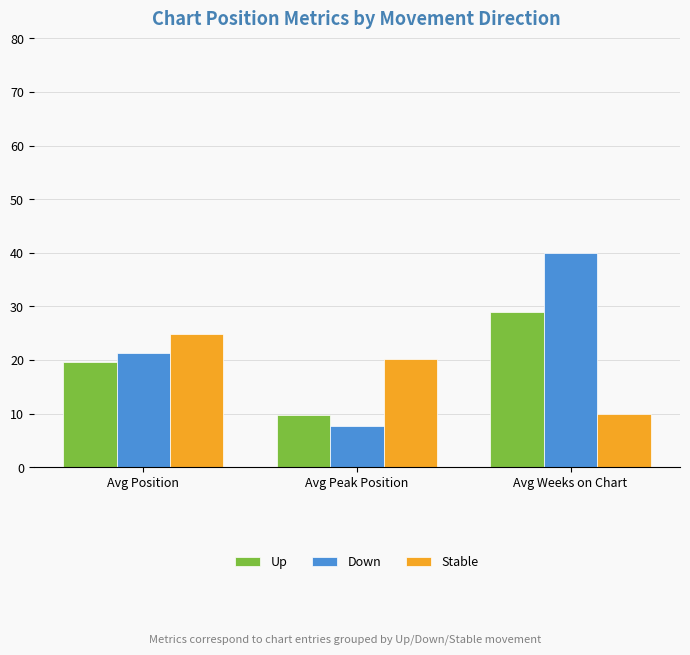

List the series in order of their overall mean, lowest first.

Stable, Up, Down